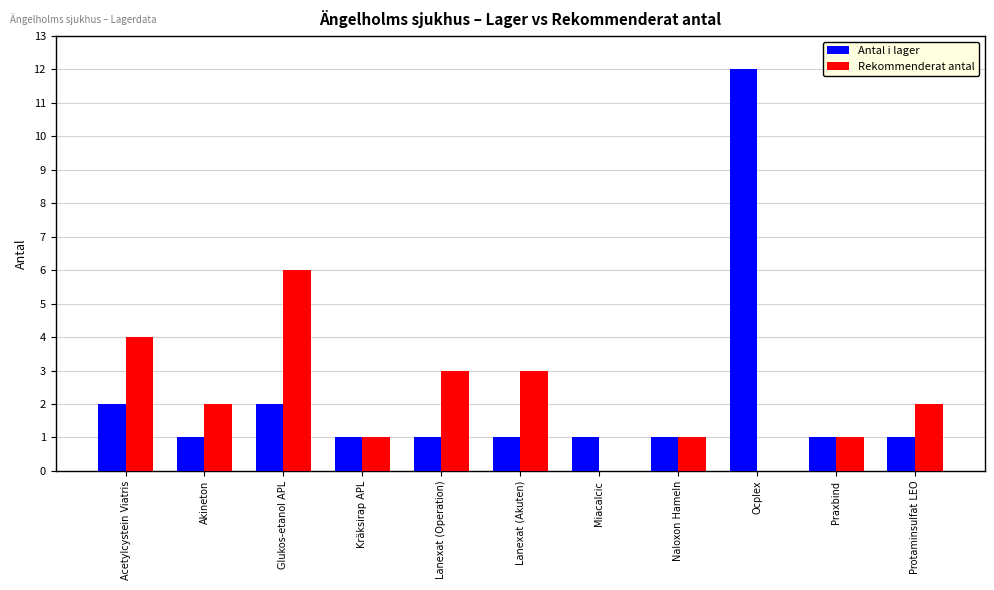

True or false: Rekommenderat antal has a value of 4 at Acetylcystein Viatris.

True